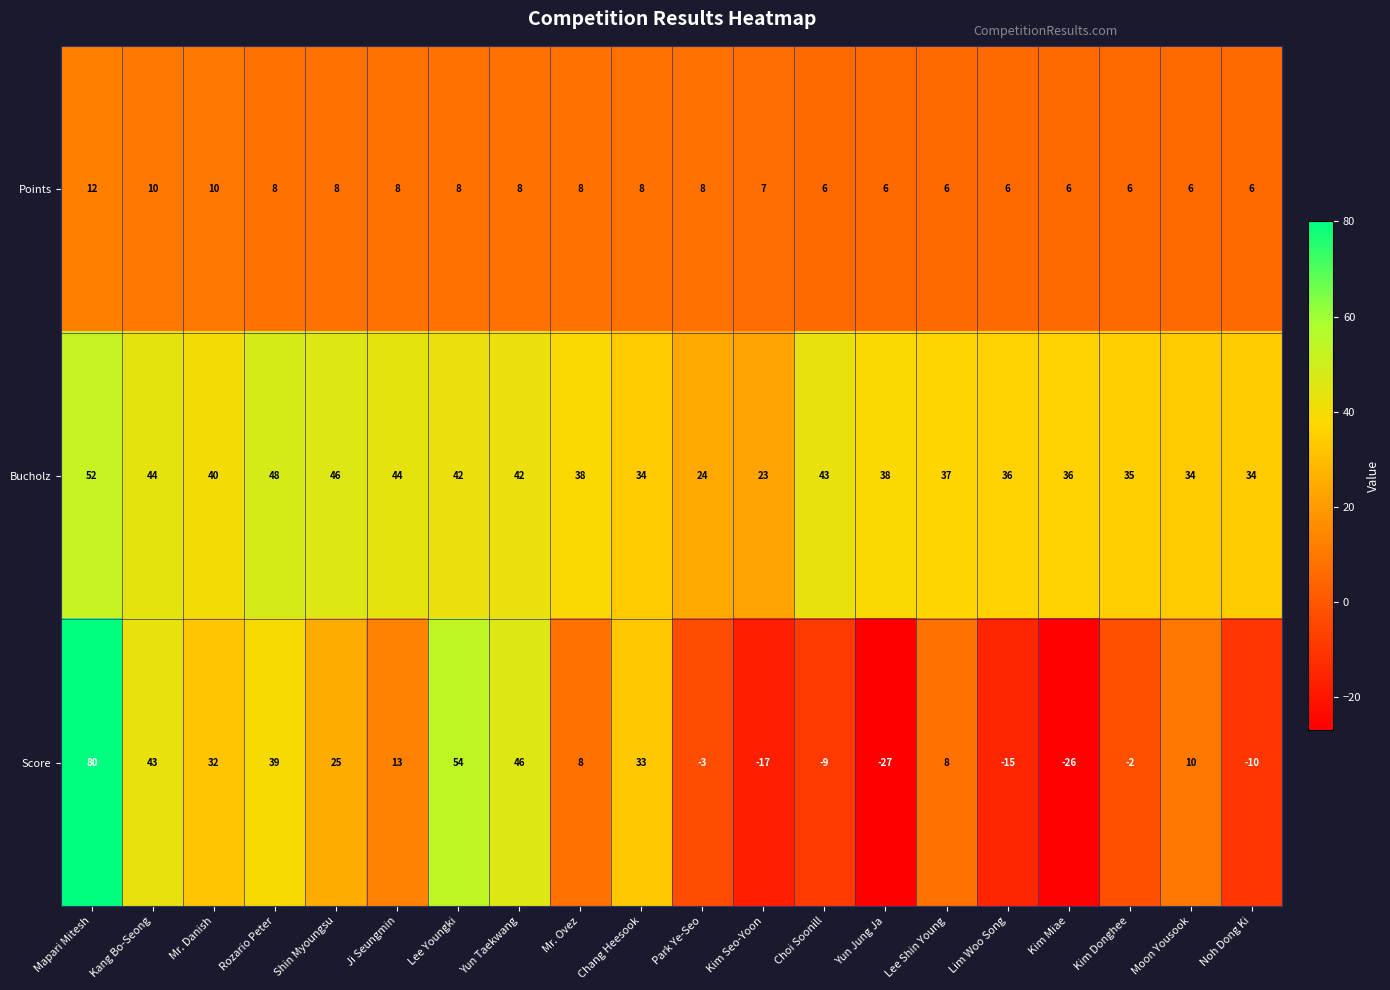

What is the difference between the maximum and minimum values in the Score series?

107